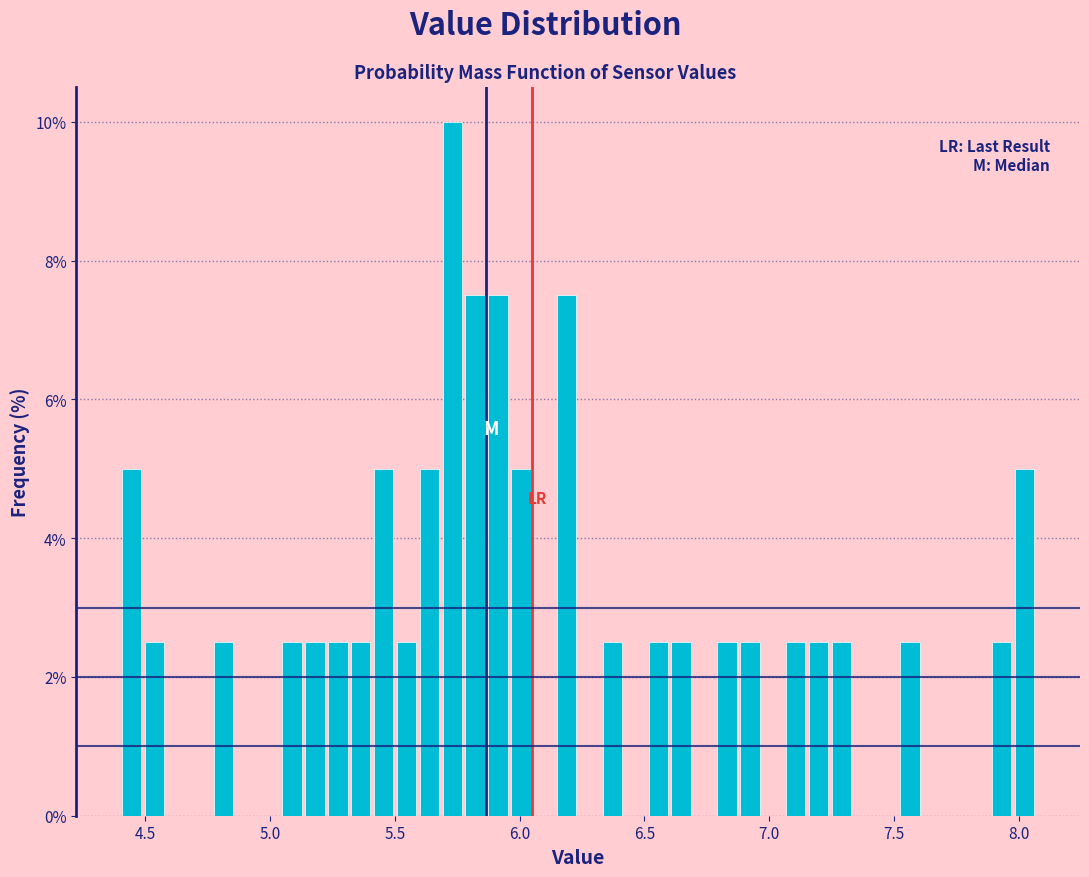

Around what value on the x-axis is the tallest bar? Give the approximate position of its centre, as read against the axis.

5.75